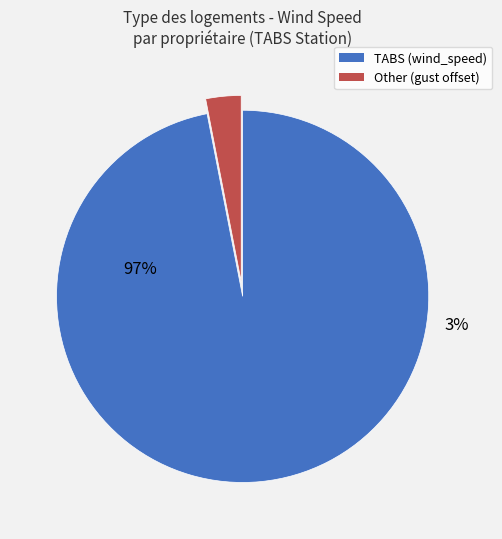

Which slice is the largest?

TABS (wind_speed sum)